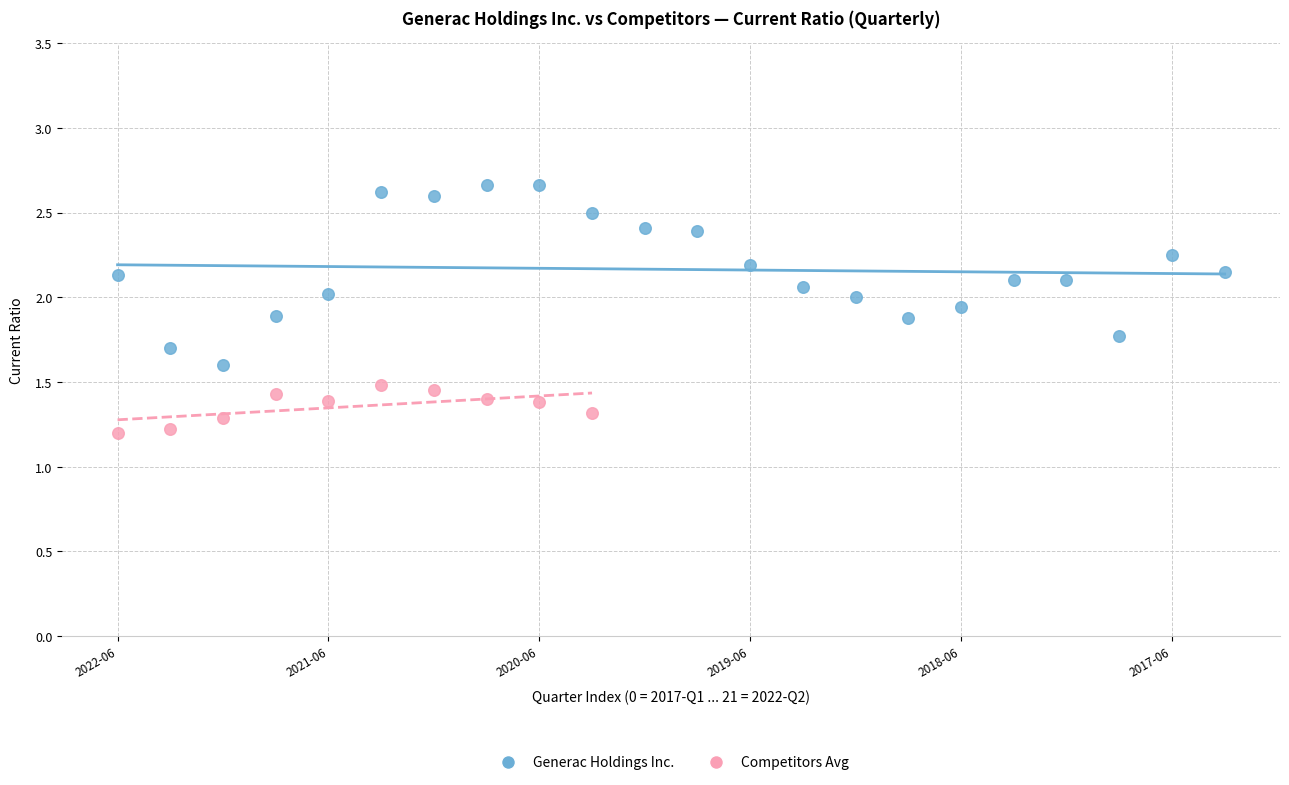

Which series reaches the maximum Y coordinate?

Generac Holdings Inc.